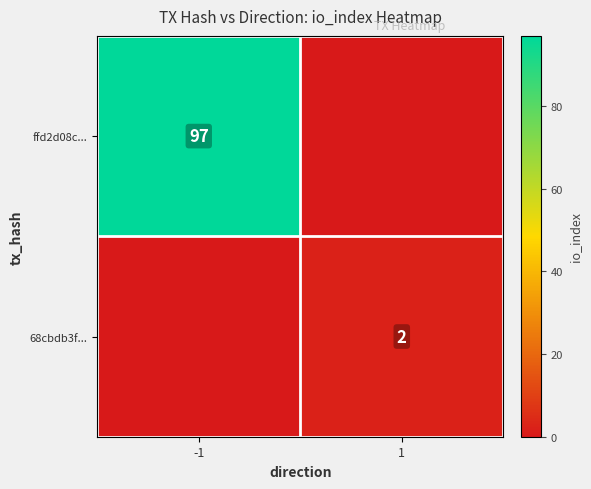

Is it true that 68cbdb3f... equals 3 at 1?

False